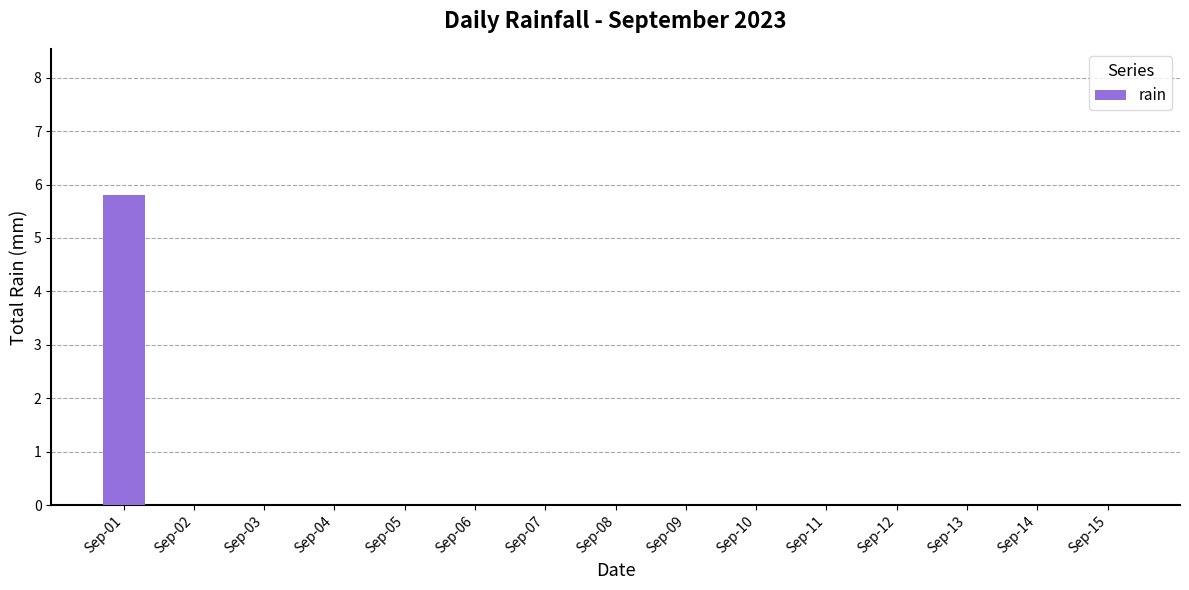

At which category does the chart reach its peak across all series?

Sep-01